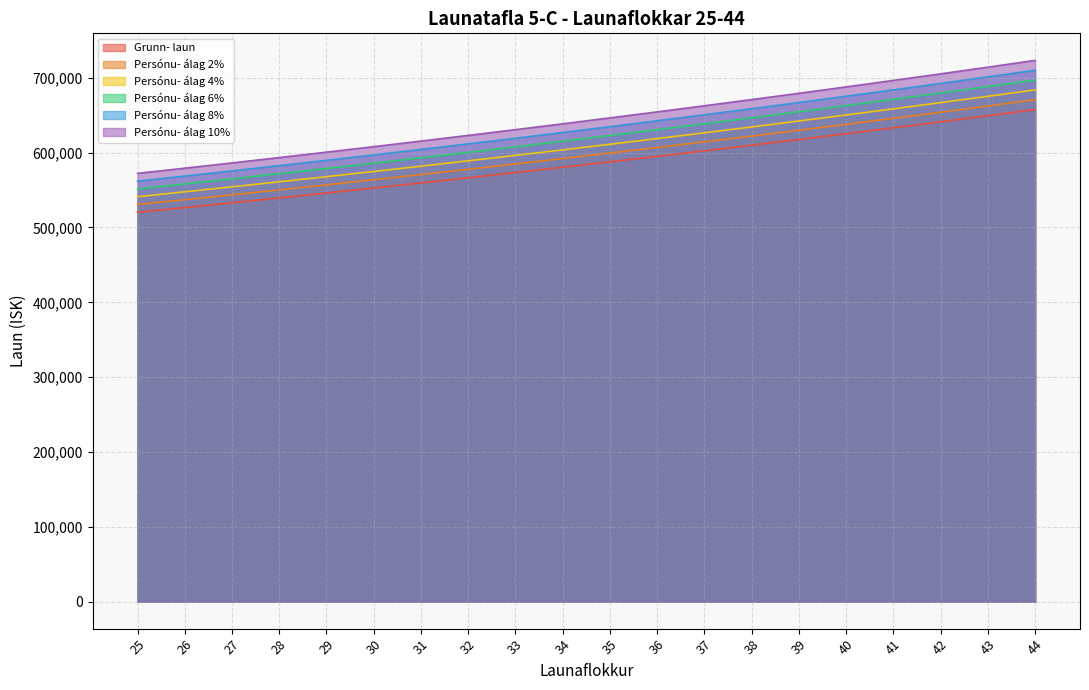

Where does the Persónu- álag 2% series first go above 599462?

36